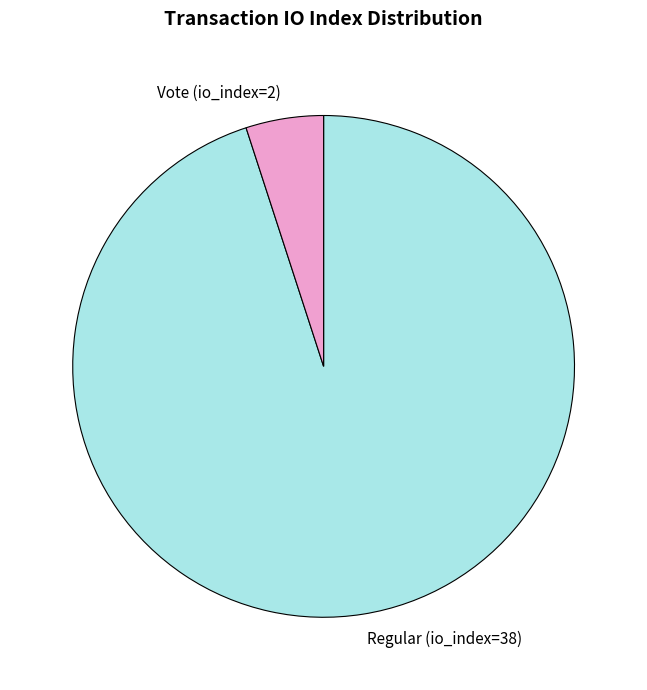

How many slices are in this pie chart?

2